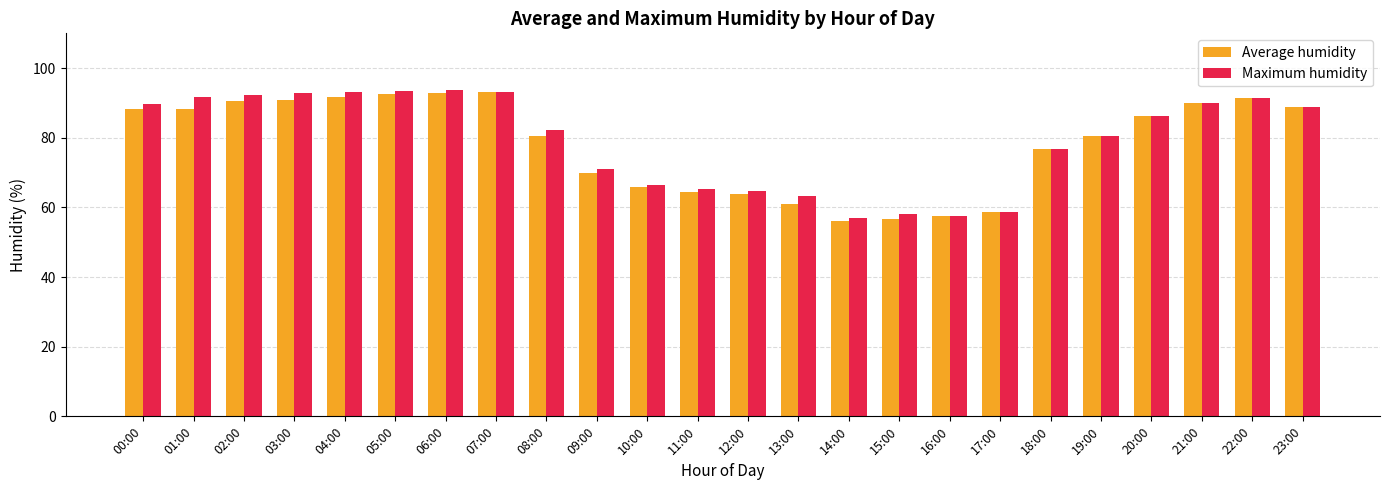

Is the value of Maximum humidity at 14:00 greater than the value of Average humidity at 13:00?

No